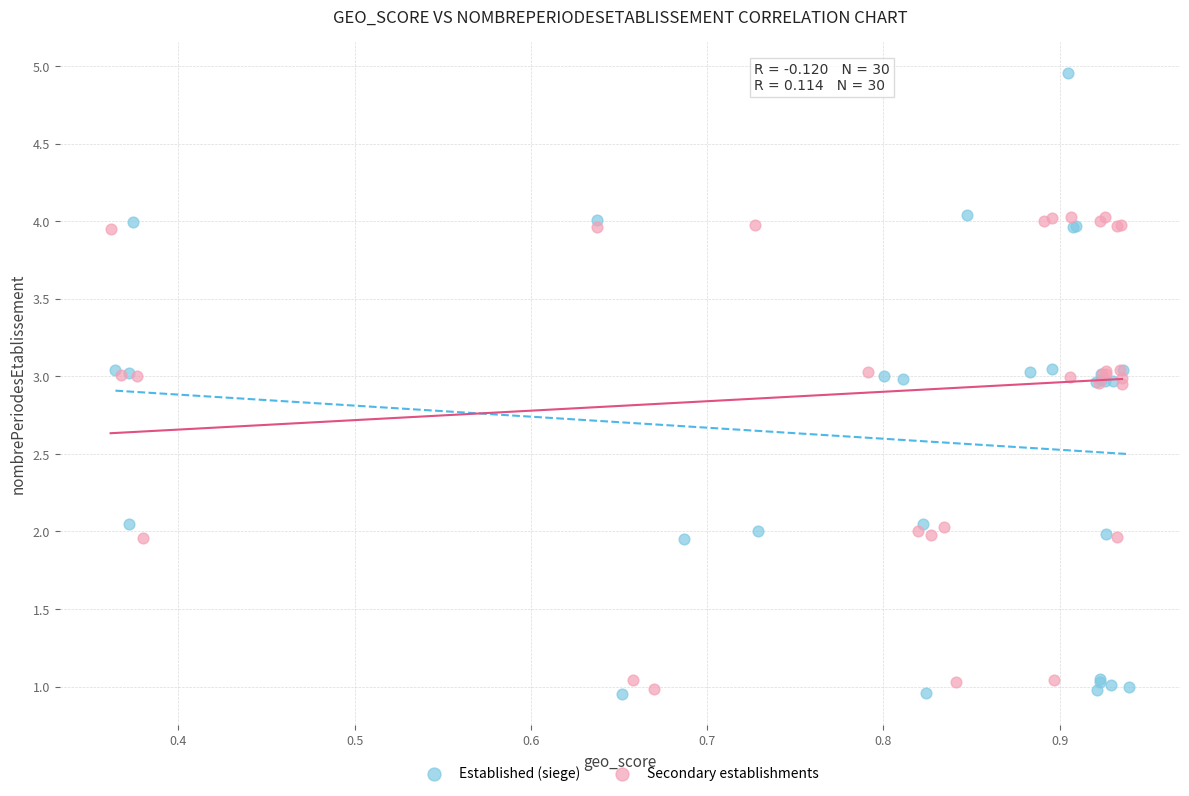

Which series contains the highest Y value?

Established (siege)